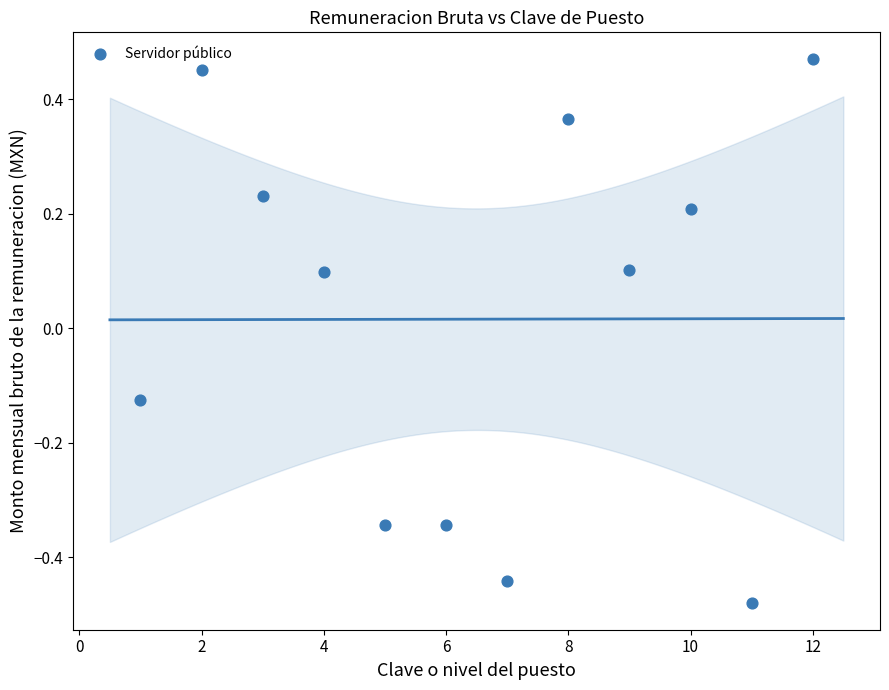

What is the range of X values (max minus min)?

11.0